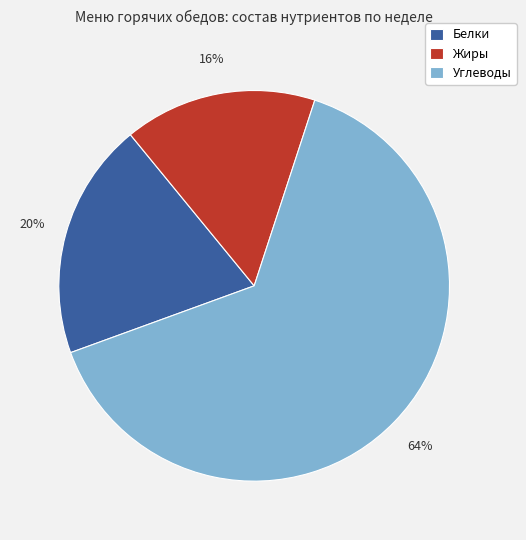

To the nearest percent, what is the difference between the largest and smallest slice percentages?

48%